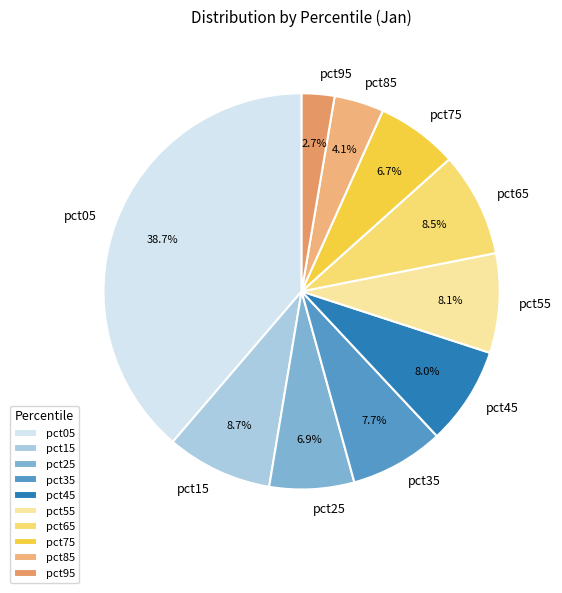

The pct45 slice represents 8% of the pie. True or false?

True